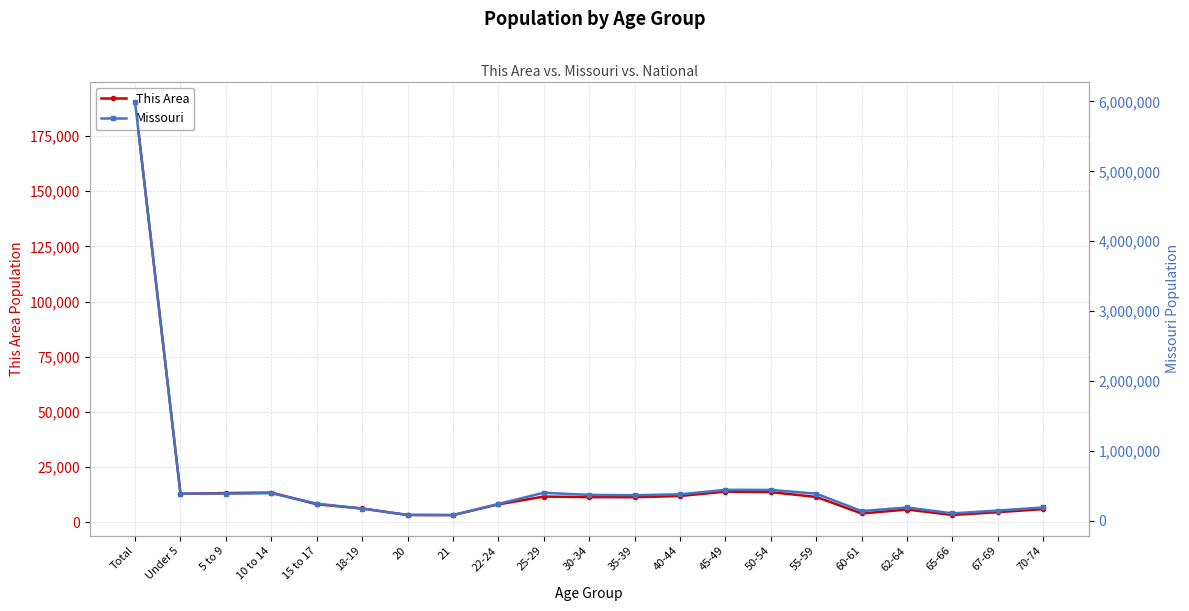

True or false: Missouri has more than 0 points higher than both neighbors.

True